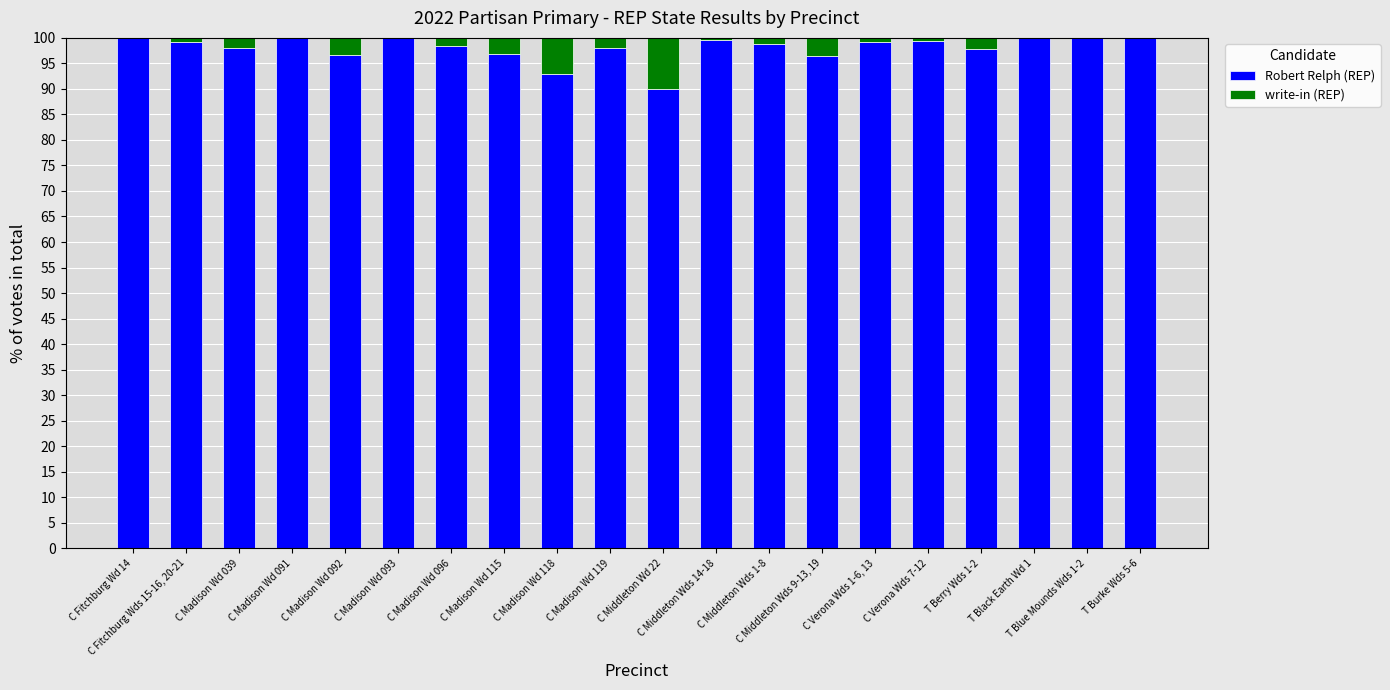

What is the maximum value for Robert Relph (REP)?

100.0